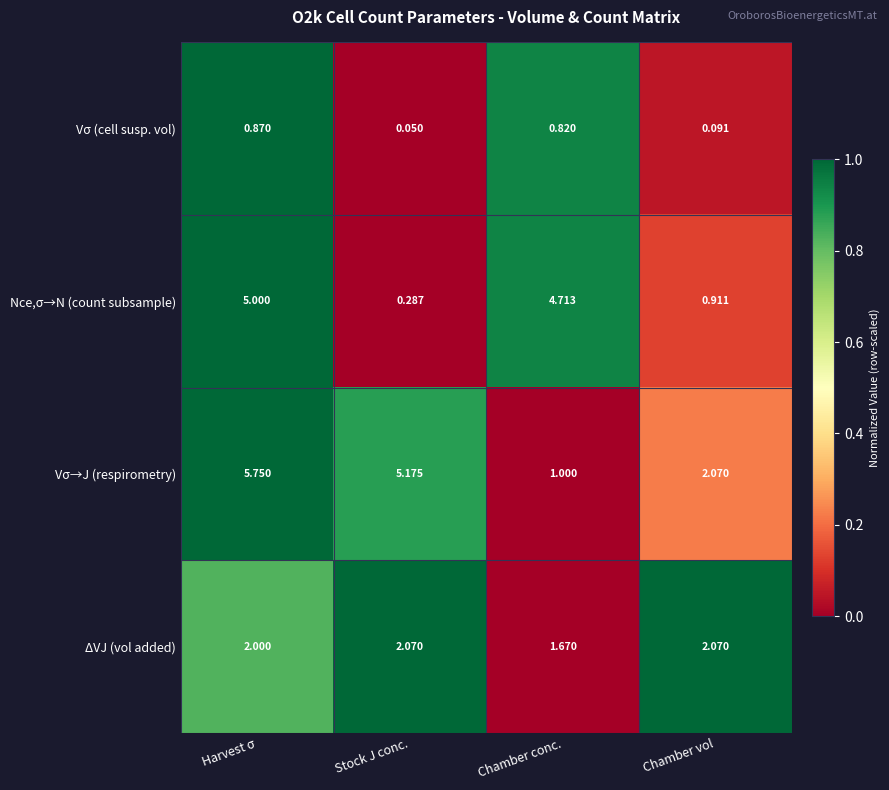

Where does the Vσ→J (respirometry) series first go above 5?

Harvest σ